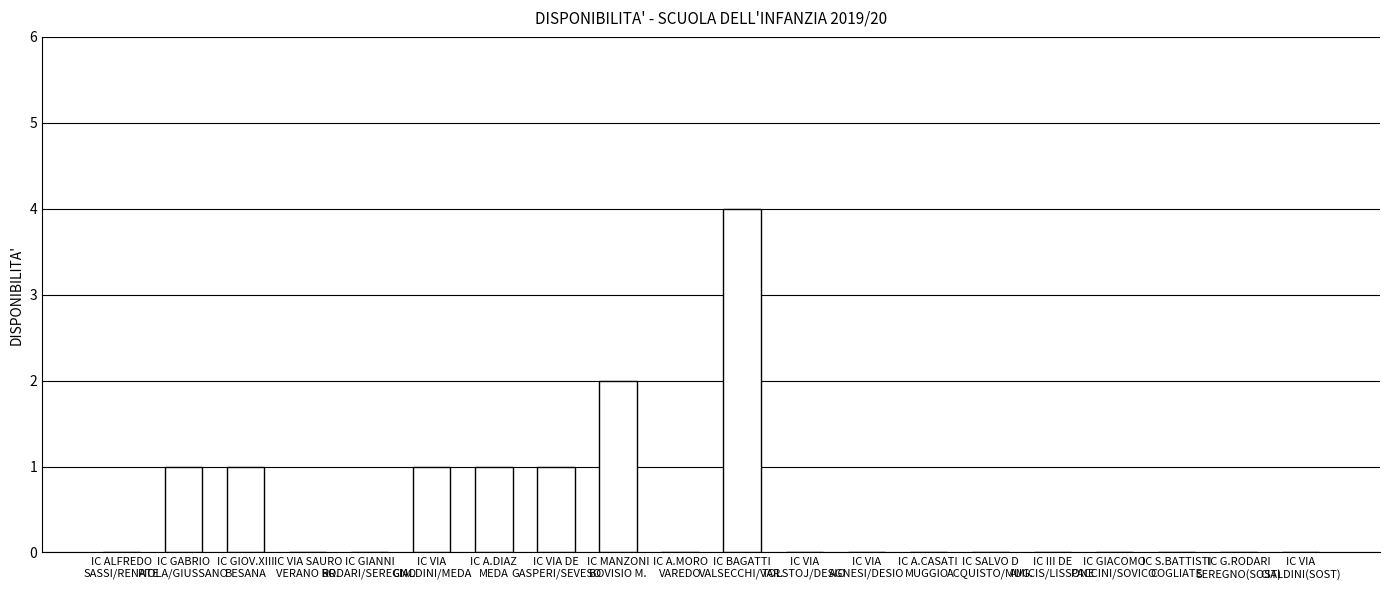

Is it true that the value at IC ALFREDO
SASSI/RENATE is 0?

True